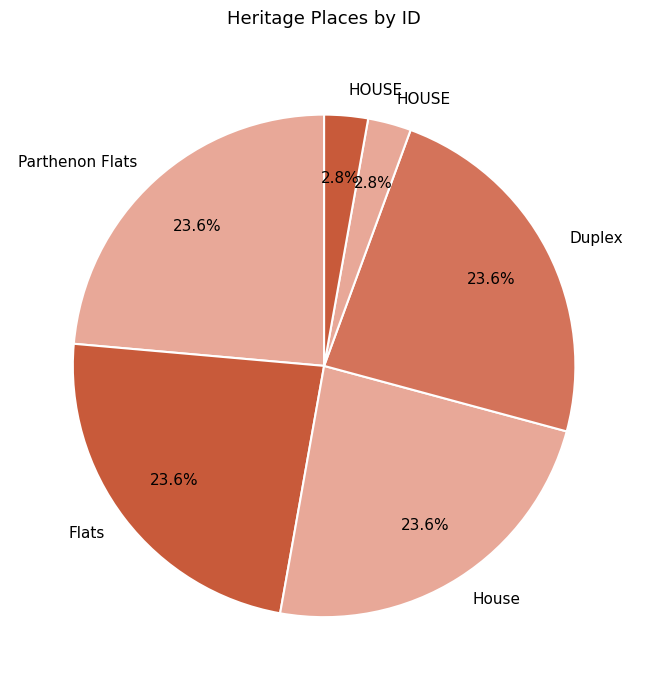

How many segments does this pie chart have?

6